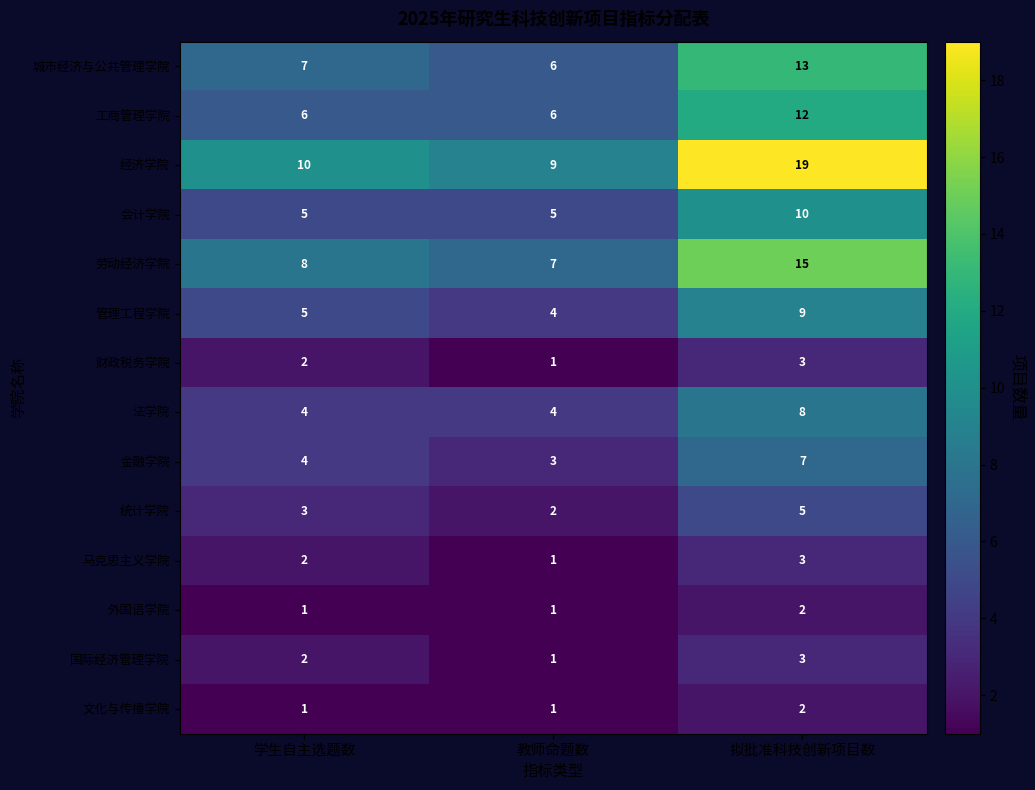

Which category has the lowest value in the 马克思主义学院 series?

教师命题数